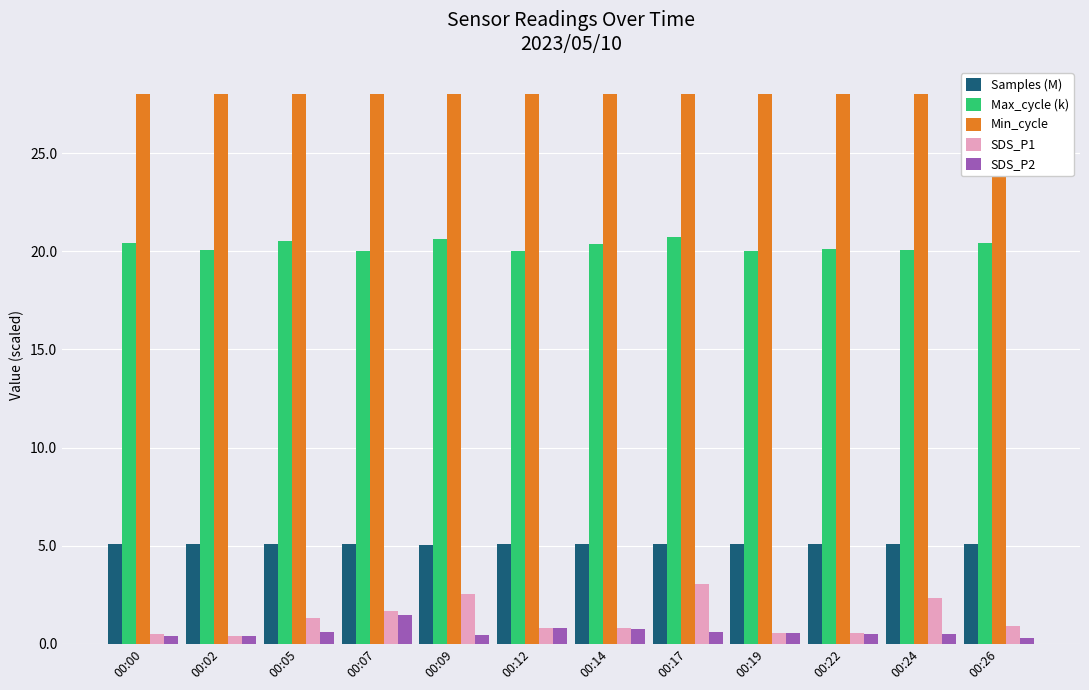

Which has a higher value, 00:05 or 00:14?

00:14